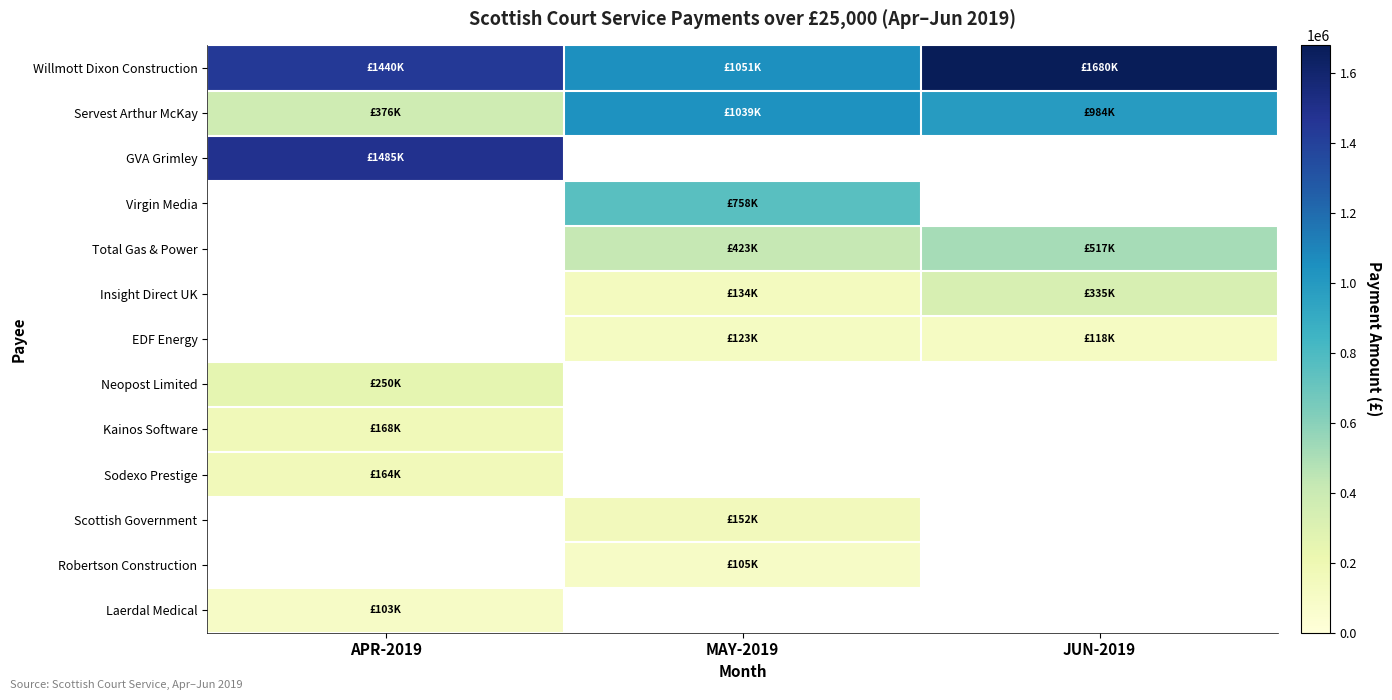

List the series in order of their peak value, highest first.

Willmott Dixon Construction, GVA Grimley, Servest Arthur McKay, Virgin Media, Total Gas & Power, Insight Direct UK, EDF Energy, Neopost Limited, Kainos Software, Sodexo Prestige, Scottish Government, Robertson Construction, Laerdal Medical